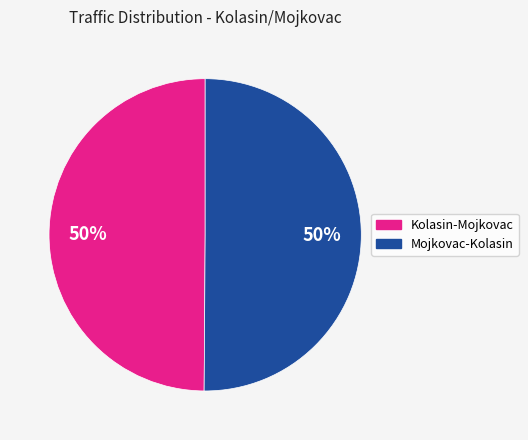

What is the ratio of the value at Mojkovac-Kolasin to the value at Kolasin-Mojkovac?

1.0